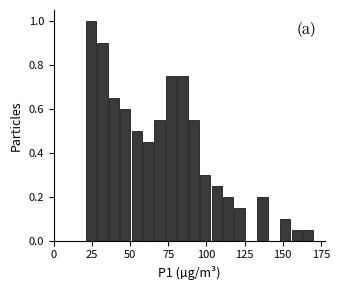

Read against the x-axis, roughly where is the centre of the tallest bar?

25